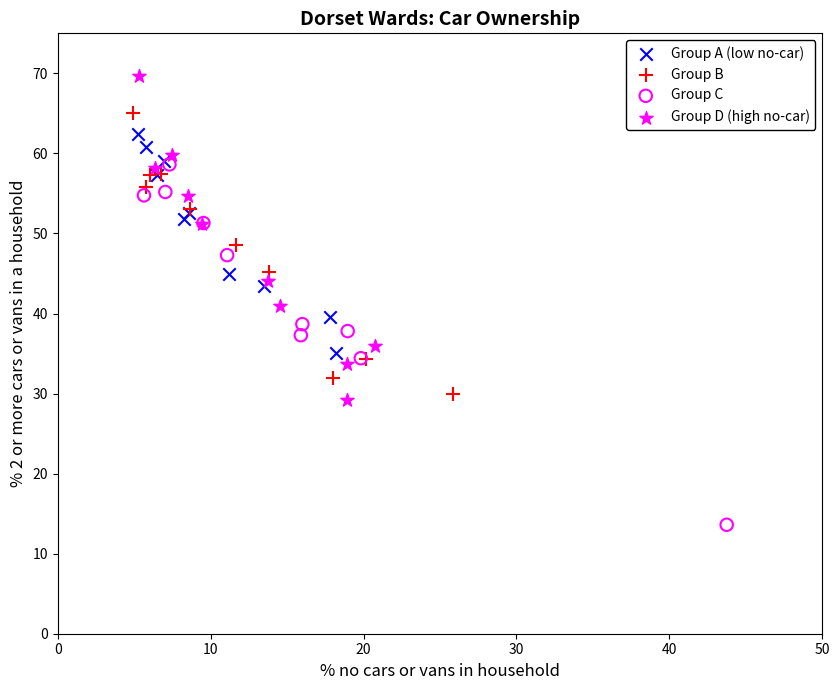

Which series reaches the minimum Y coordinate?

Group C